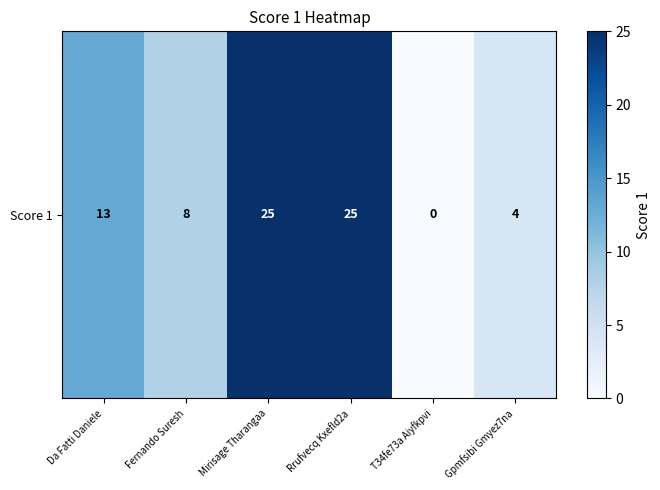

Rank the categories by value from highest to lowest.

Mirisage Tharangaa, Rrufvecq Kxefld2a, Da Fatti Daniele, Fernando Suresh, Gpmfsibi Gmyez7na, T34fe73a Aiyfkpvi